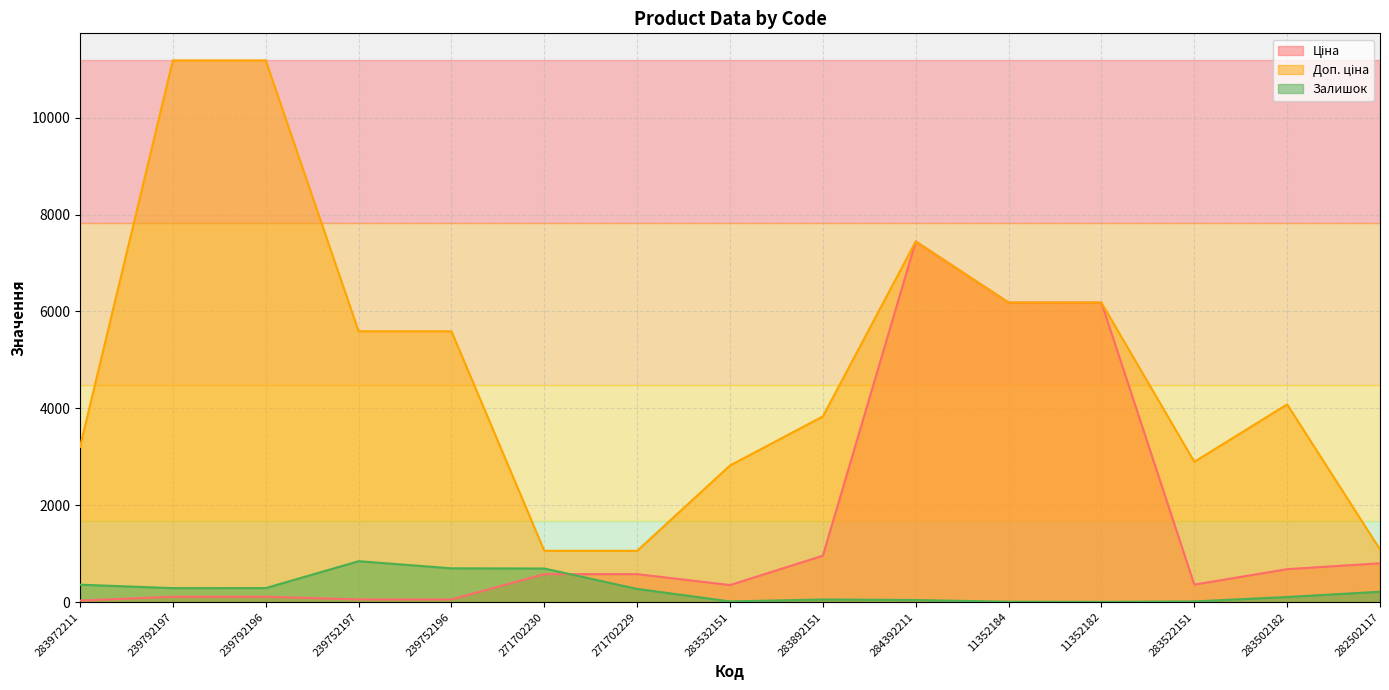

How many interior local valleys does the Залишок series have?

3